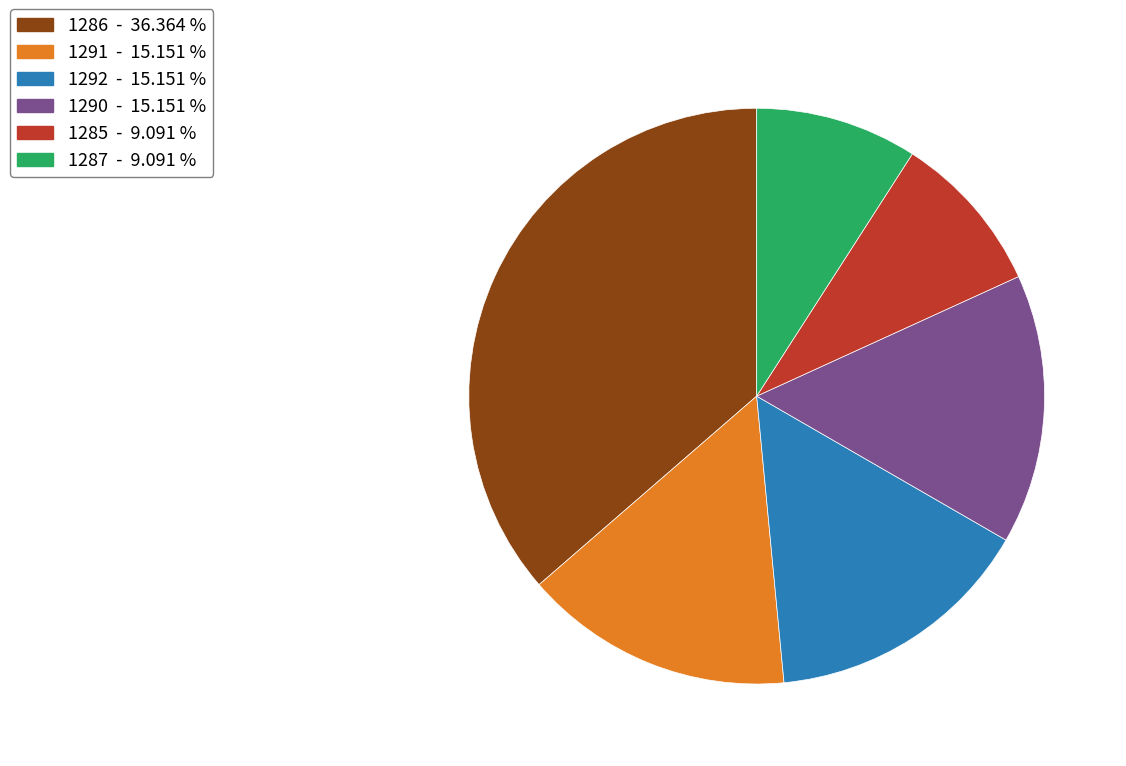

Count the number of slices in the pie.

6